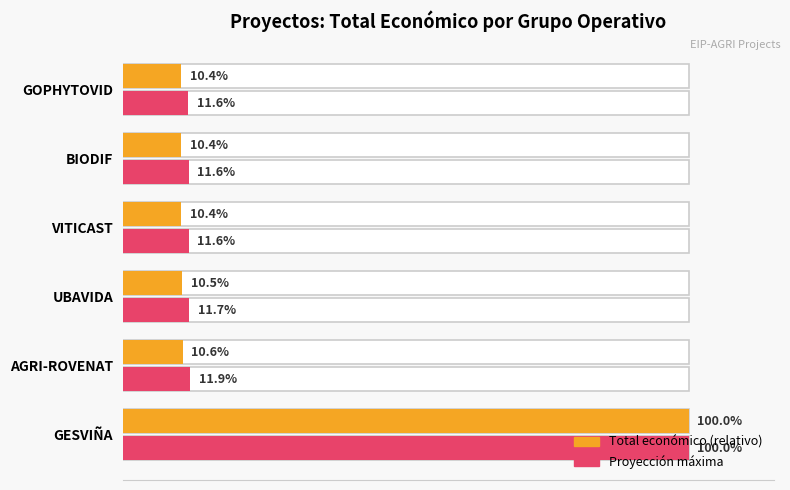

Is it true that Max proyectado equals 11.6 at VITICAST?

True